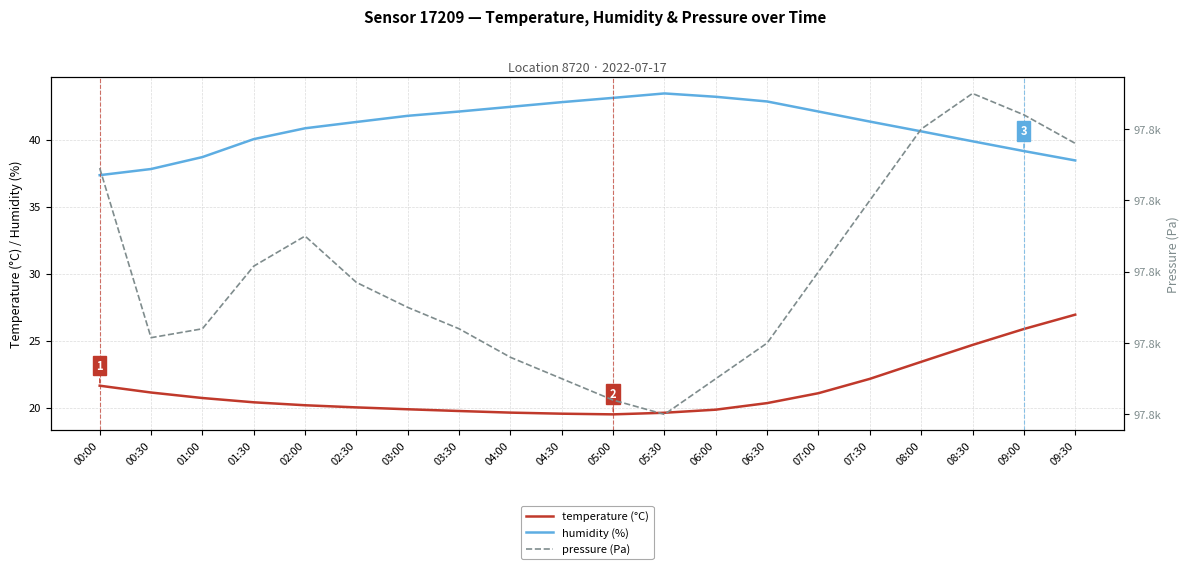

What is the average value of the pressure (Pa) series?

97819.7